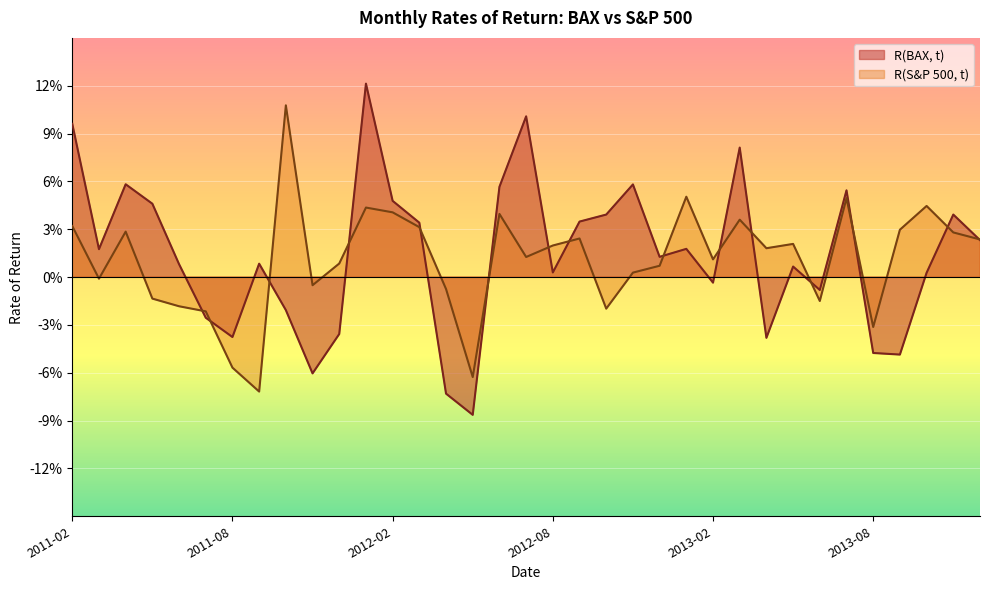

True or false: R(S&P 500, t) has a value of -0.0 at 2011-08.

False